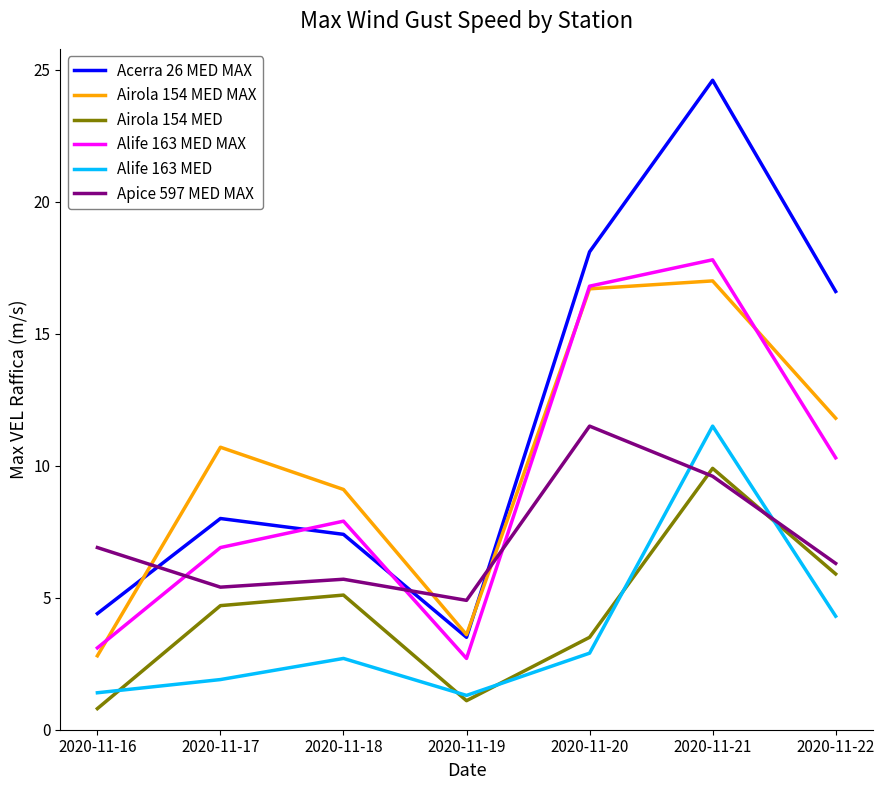

Does the chart display data point markers on the line(s)?

No